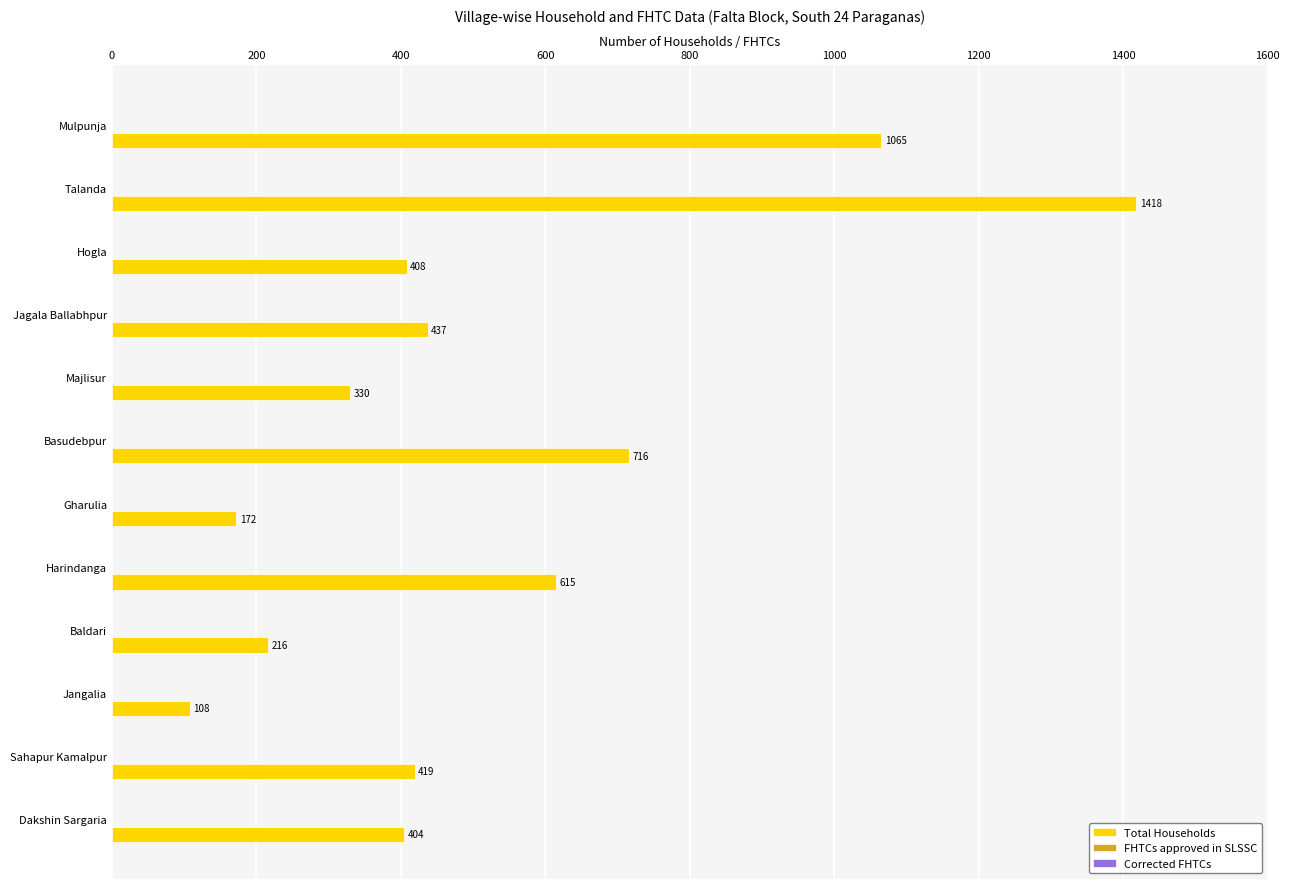

What is the change in value from Jangalia to Baldari?

+108